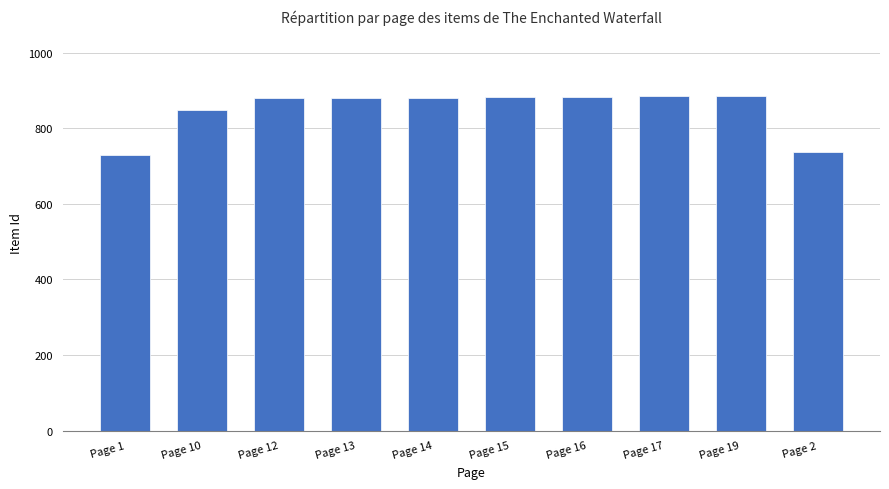

True or false: the data shows 880 at Page 13.

True